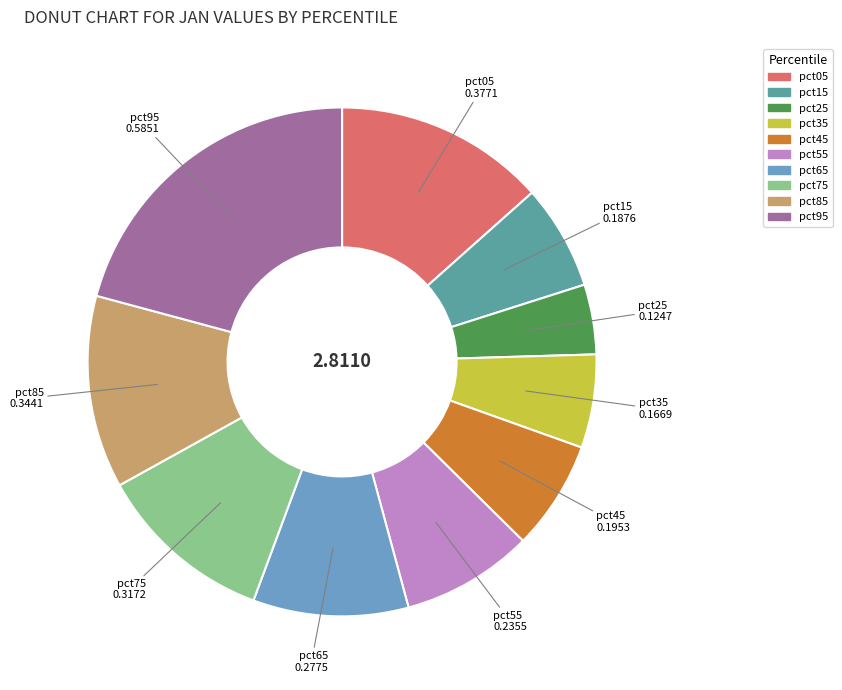

Combined, do pct05 and pct45 account for over 50%?

No